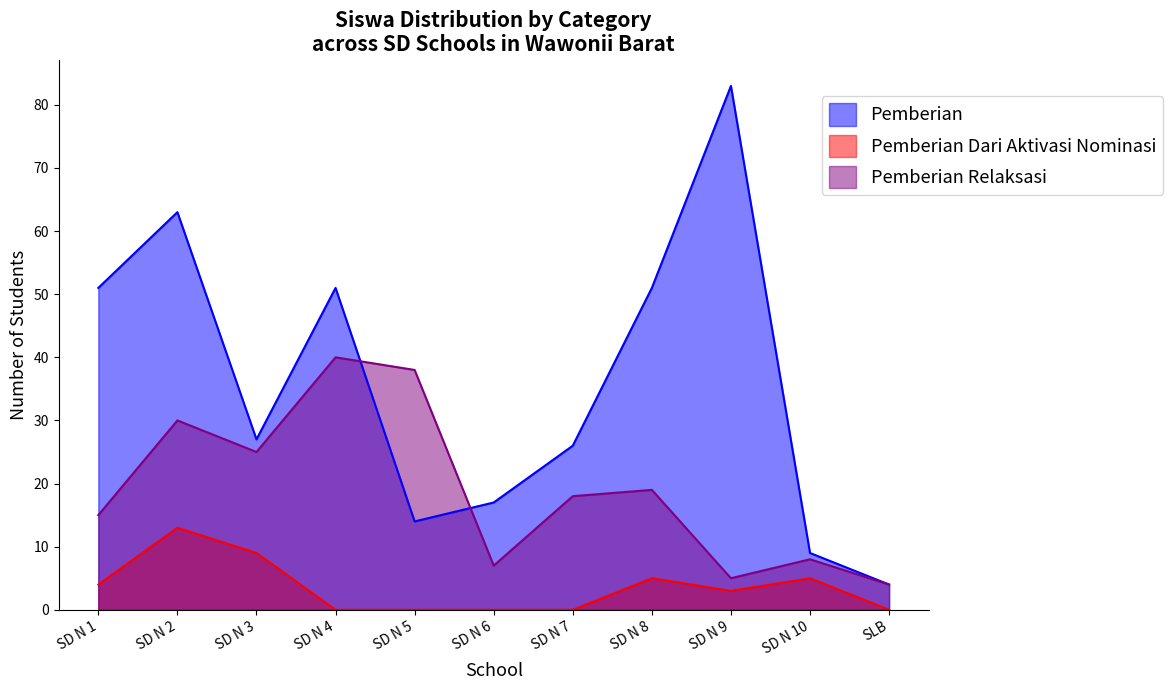

True or false: Pemberian Dari Aktivasi Nominasi has more than 2 points higher than both neighbors.

True